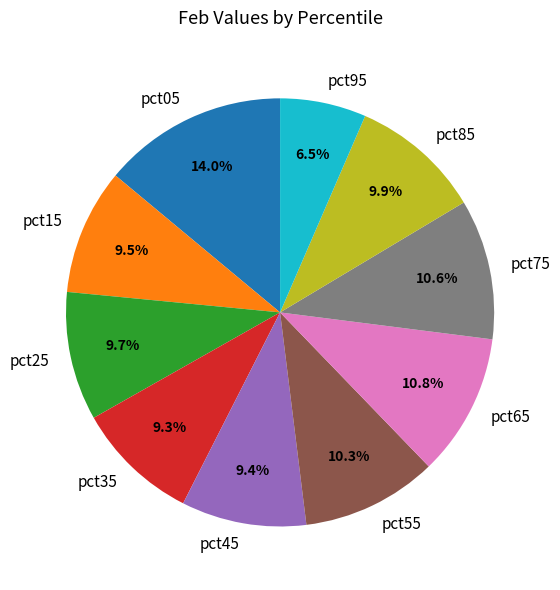

What percentage do pct45 and pct05 together represent?

23.4%